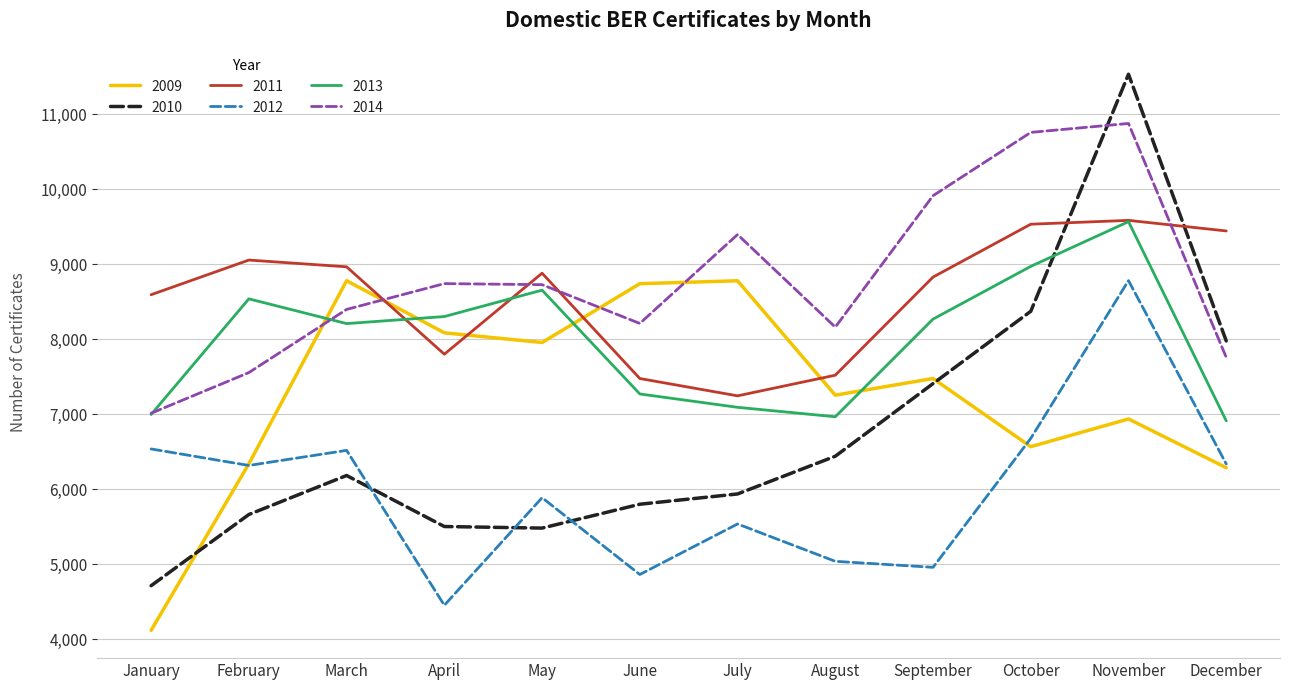

What is the average value of the 2014 series?

8795